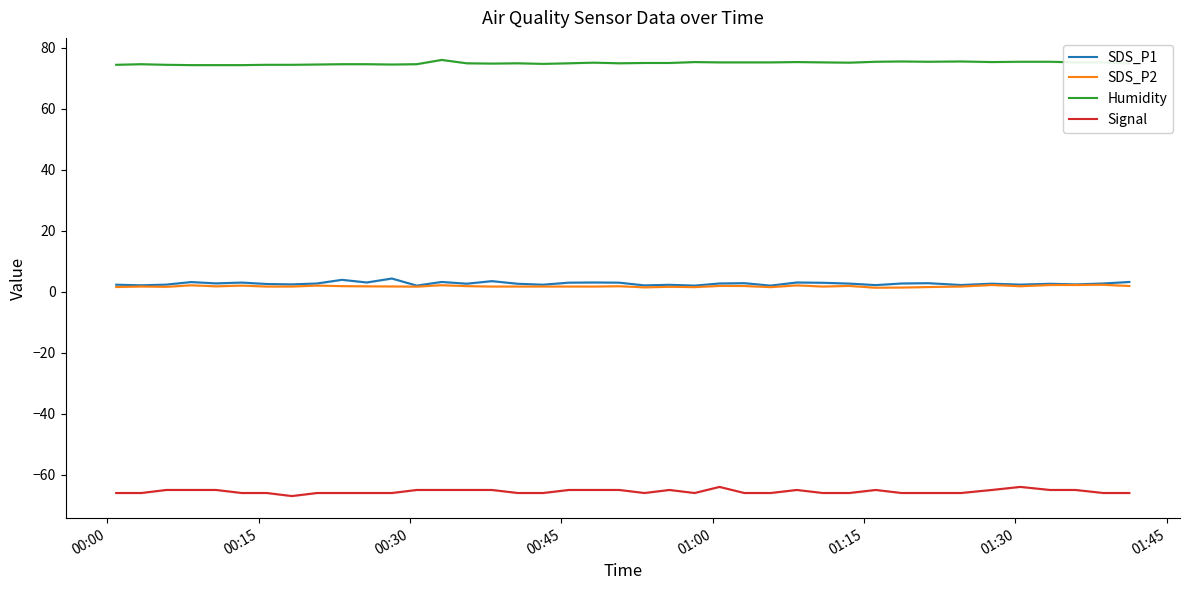

What is the lowest value of the Humidity series?

74.3